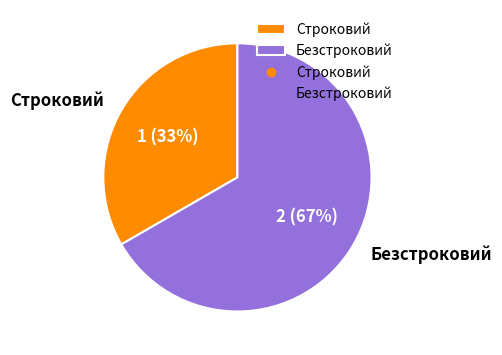

How many slices are in this pie chart?

2